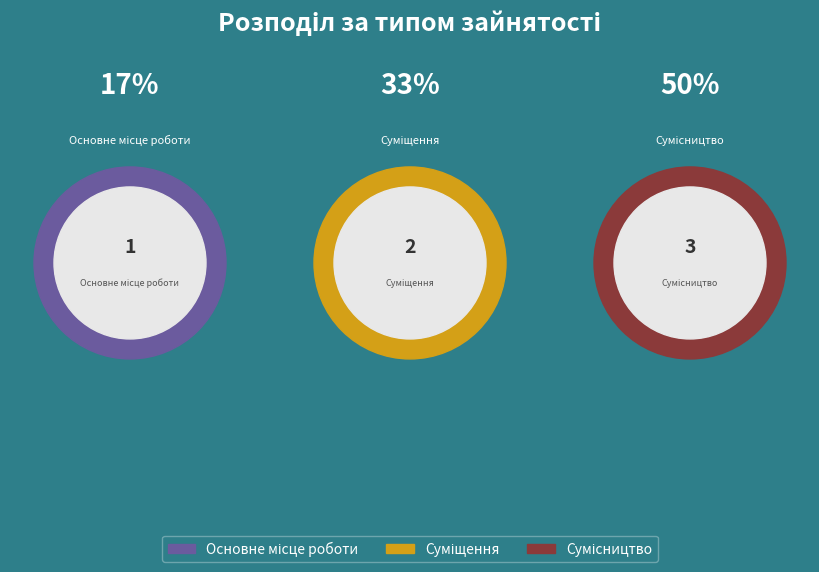

What is the change in value from Основне місце роботи to Суміщення?

+1